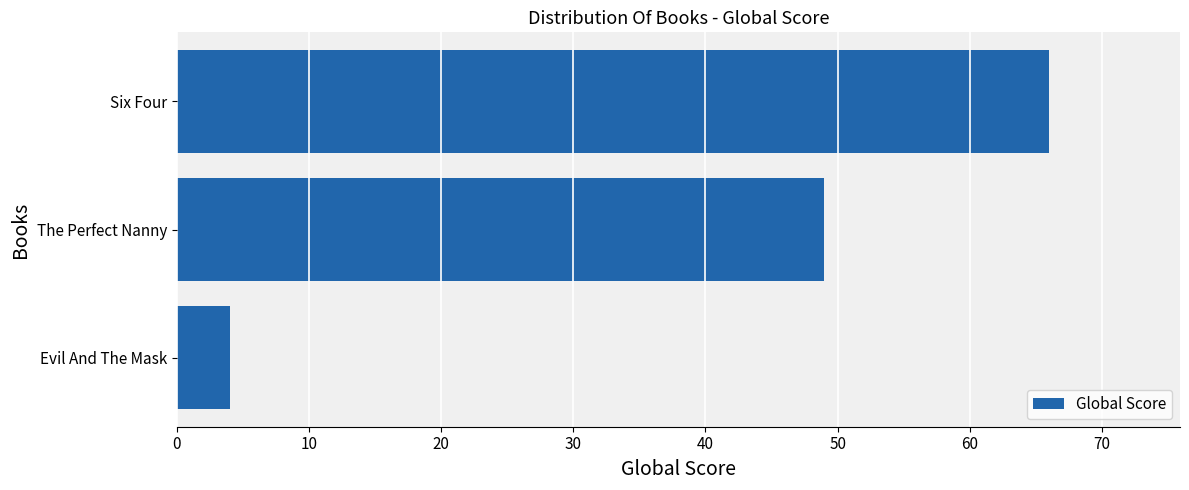

List the labels in order of value, smallest first.

Evil And The Mask, The Perfect Nanny, Six Four